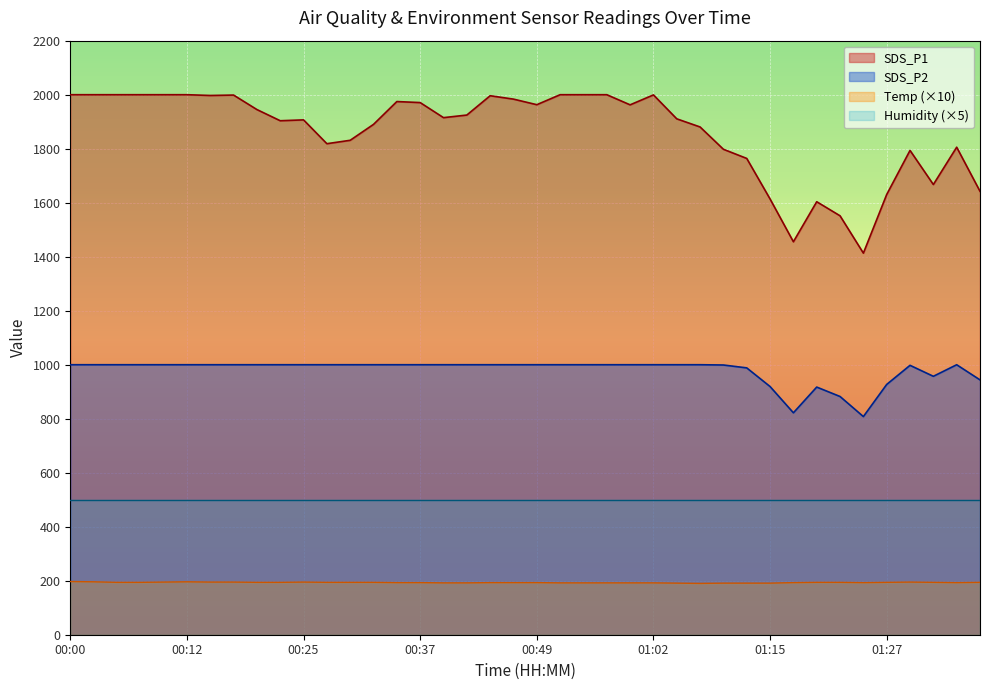

True or false: SDS_P2 and Humidity intersect in this chart.

False